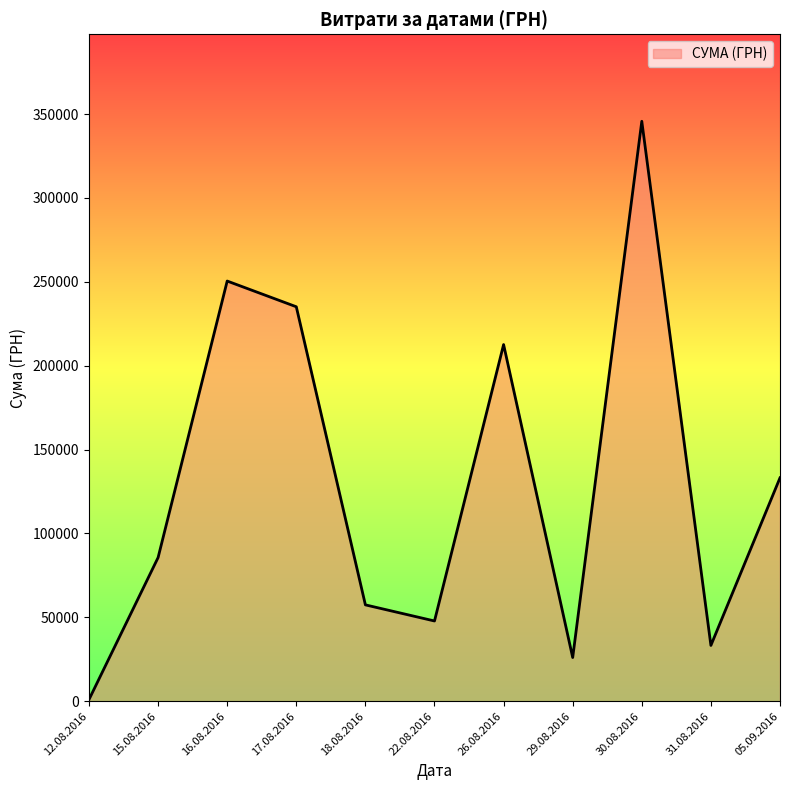

Which label corresponds to the largest value in the chart?

30.08.2016